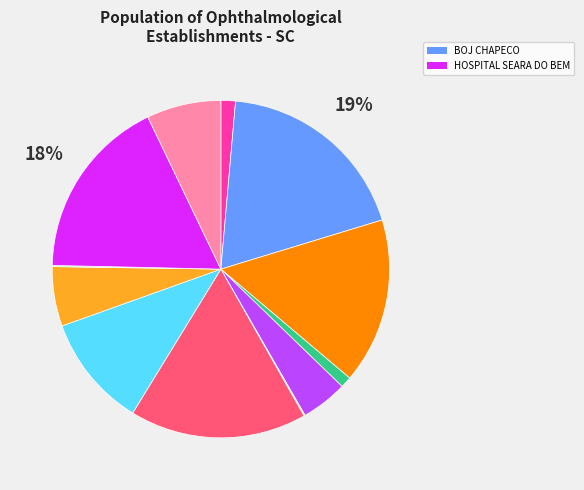

To the nearest percent, what is the difference between the largest and smallest slice percentages?

19%